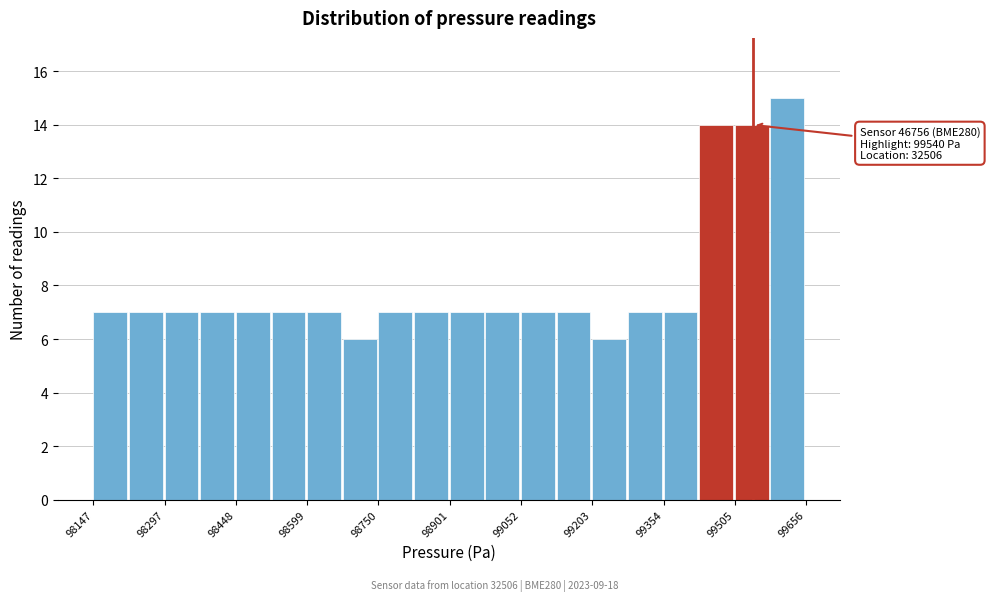

Read against the x-axis, roughly where is the centre of the tallest bar?

99620